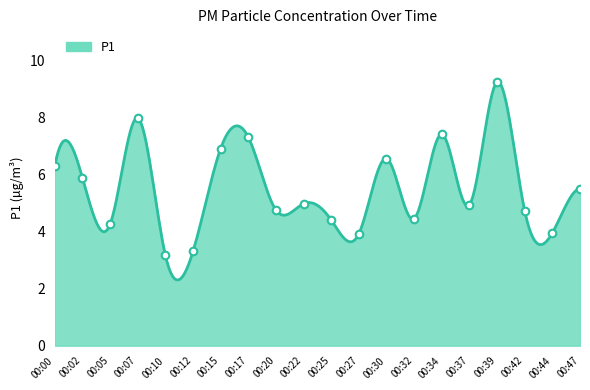

What is the change in value from 00:12 to 00:34?

+4.1